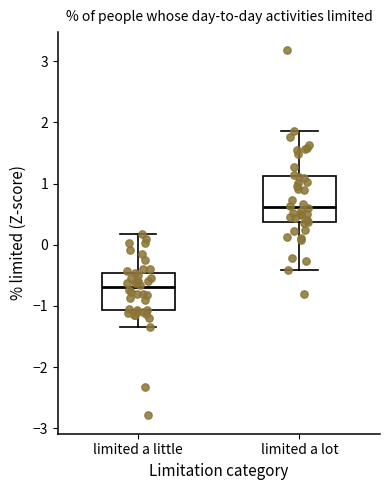

Reading left to right, read every box against the y-axis: the position of its median line, the range the box covers, and the ends of its whiskers. The values are not printed on the chart, so give them approximately, as read against the axis.

limited a little: median -0.7, box -1.1 to -0.5, whiskers -1.3 to 0.2
limited a lot: median 0.6, box 0.4 to 1.1, whiskers -0.4 to 1.9